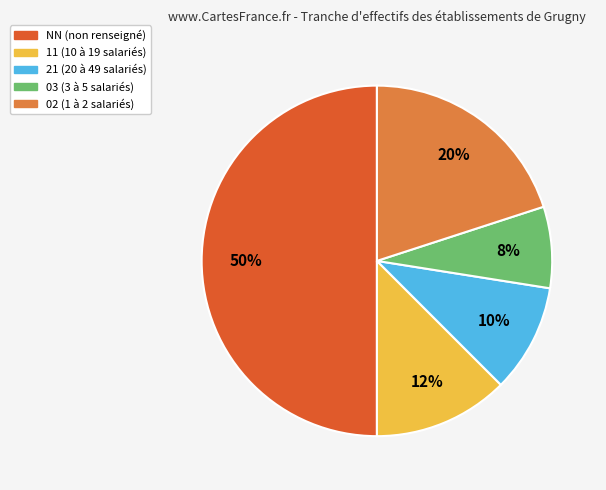

Does 02 account for over 50% of the chart?

No